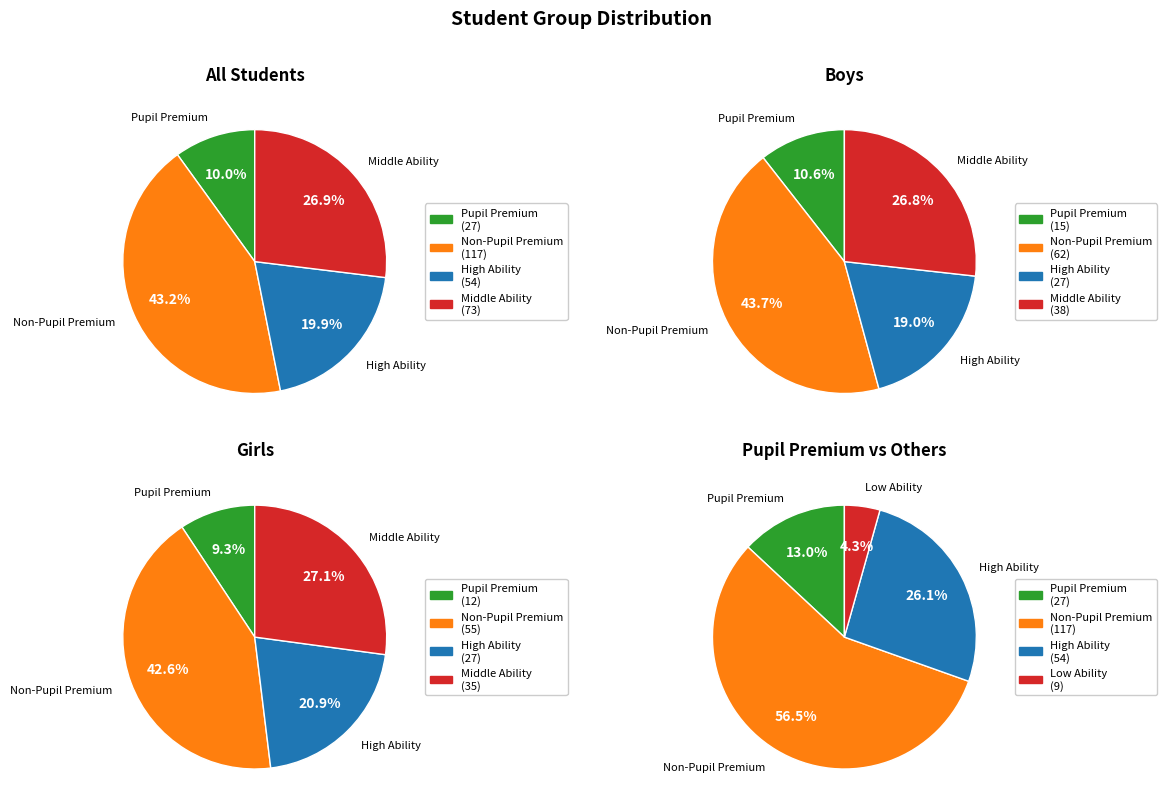

True or false: Targets accounts for 50% of the total.

False